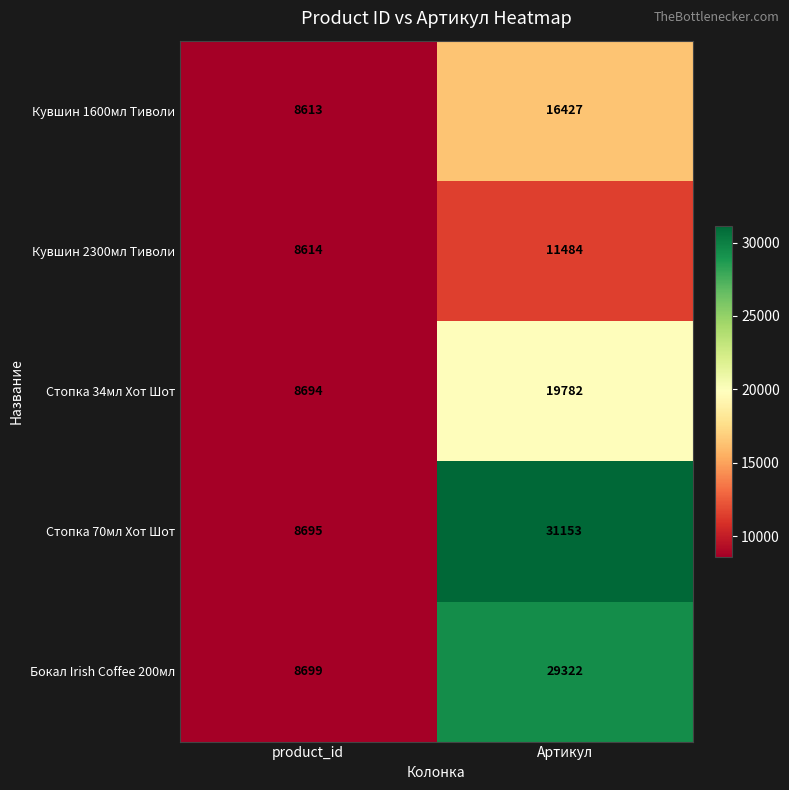

How many categories are shown in the chart?

2